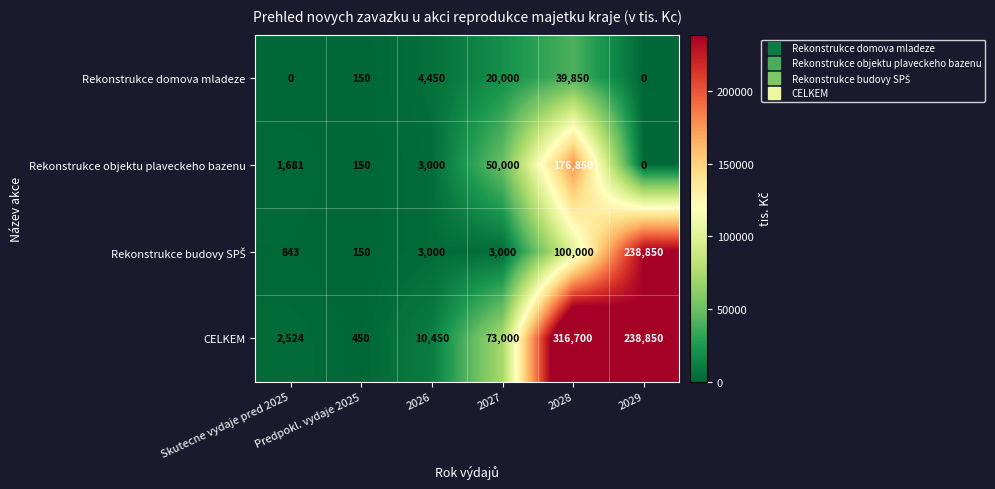

What is the sum of all Rekonstrukce domova mladeze values?

64450